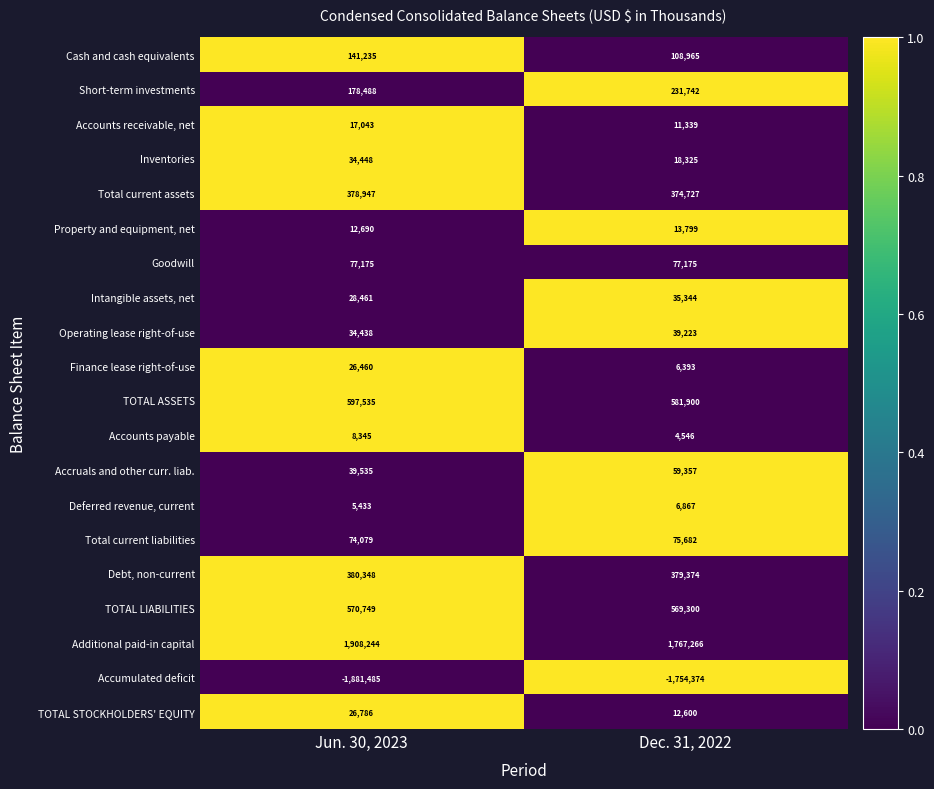

Is it true that Accounts receivable, net equals 9044 at Jun. 30, 2023?

False